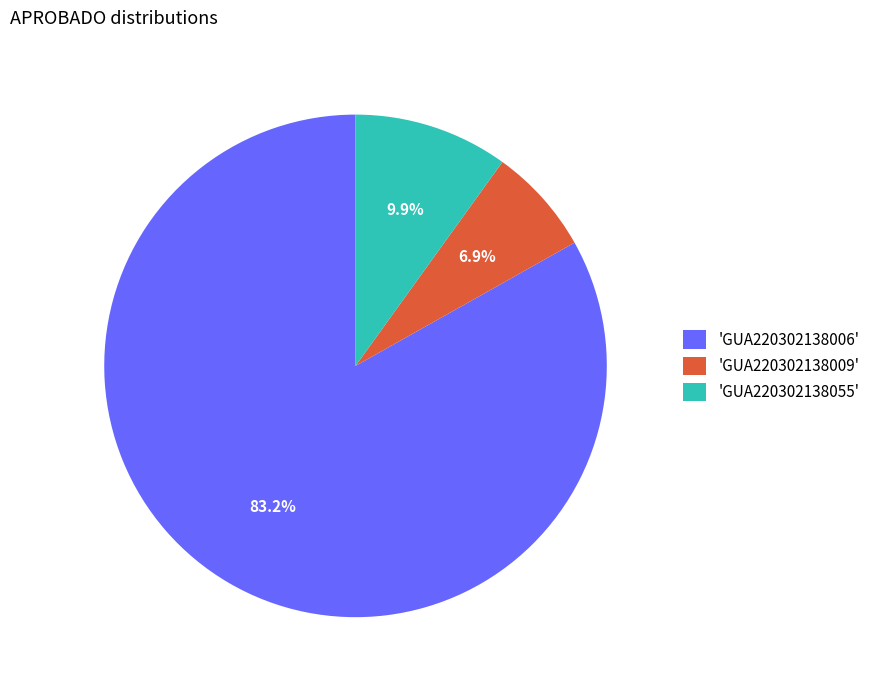

How many segments does this pie chart have?

3